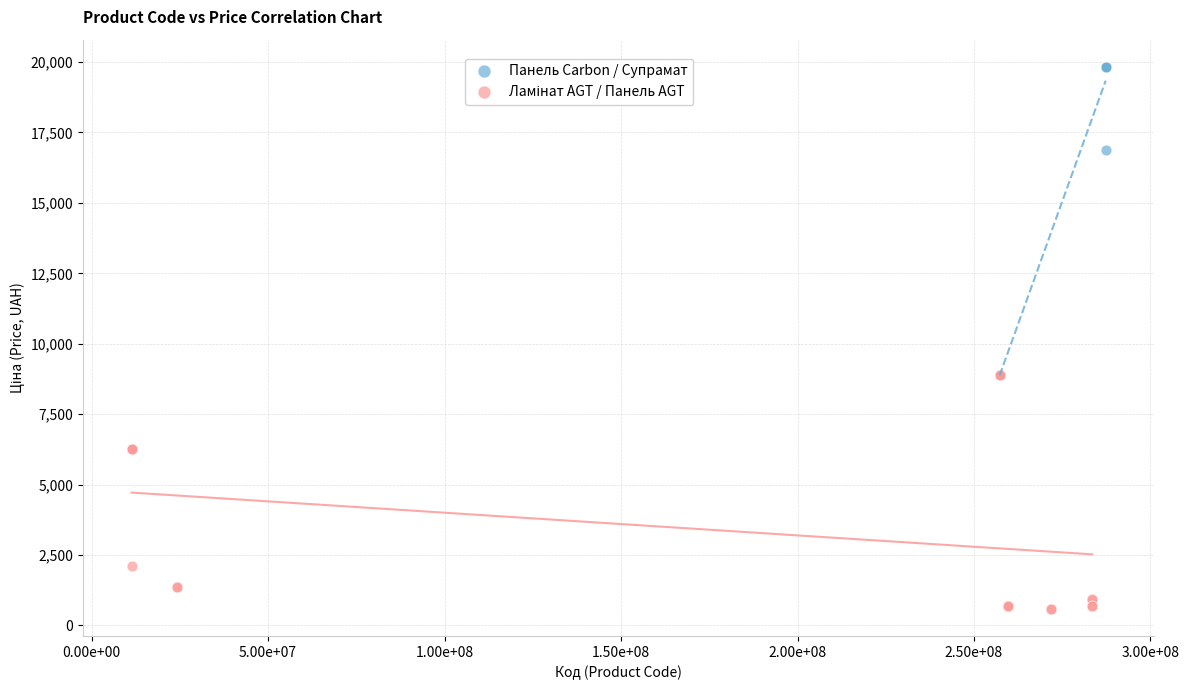

Which series has the largest Y range (max minus min)?

Панель Carbon / Супрамат